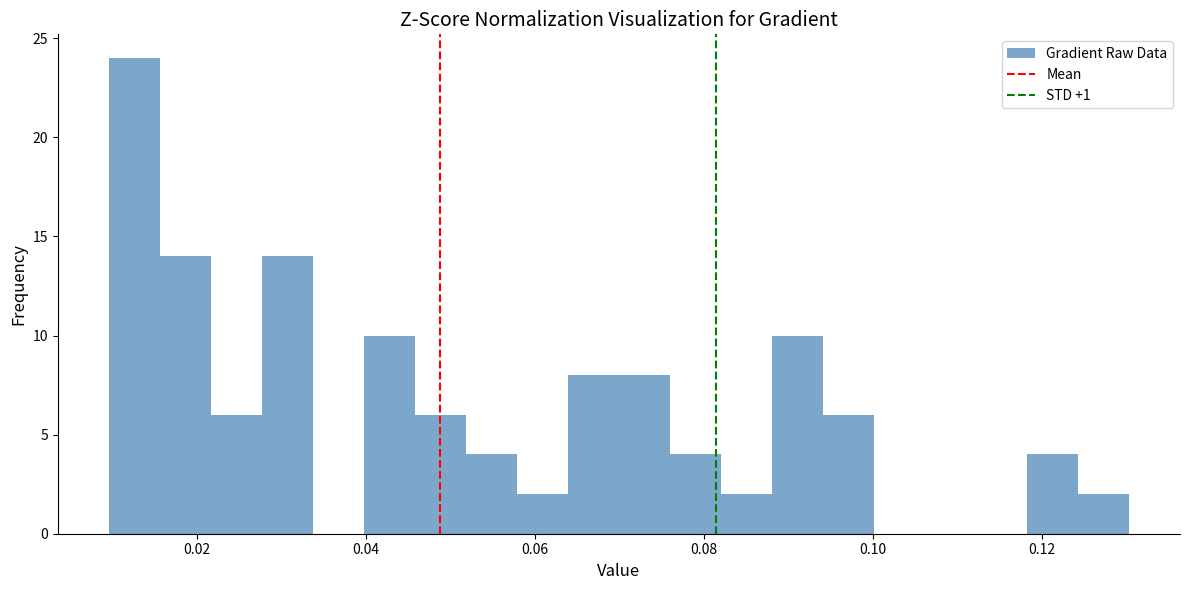

Read against the x-axis, roughly where is the centre of the tallest bar?

0.012